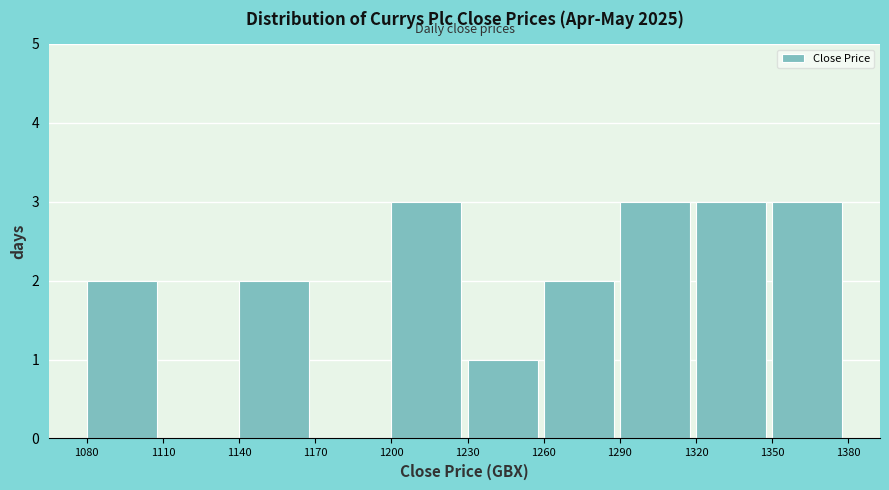

Reading left to right, list every bar in this chart as the range it spans on the x-axis followed by its height. The values are not printed on the chart, so give them approximately, as read against the axis.

1080 to 1110: 2
1110 to 1140: 0
1140 to 1170: 2
1170 to 1200: 0
1200 to 1230: 3
1230 to 1260: 1
1260 to 1290: 2
1290 to 1320: 3
1320 to 1350: 3
1350 to 1380: 3